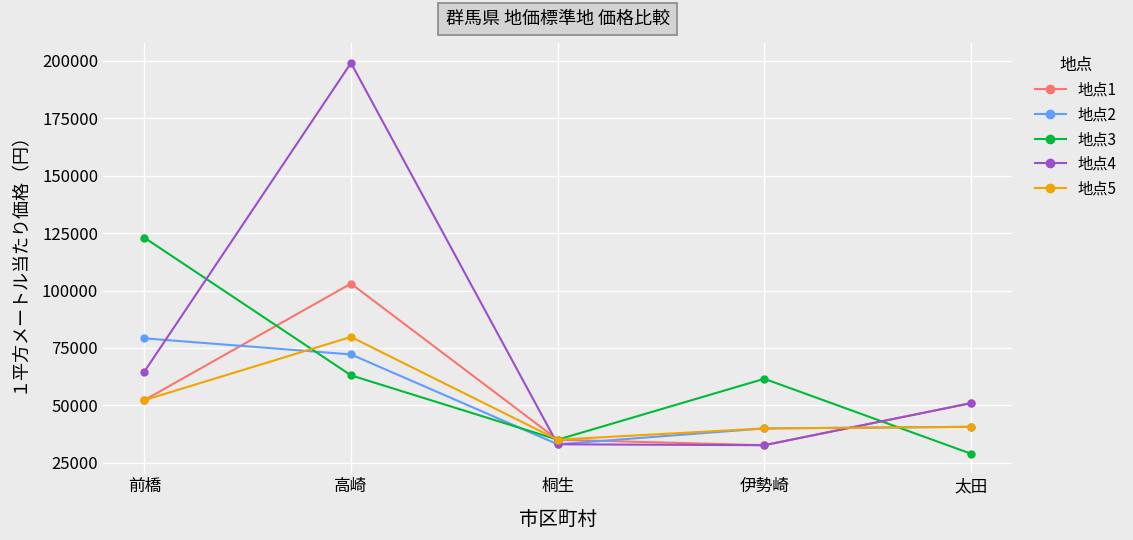

At which label does 地点2 first exceed 40700?

前橋